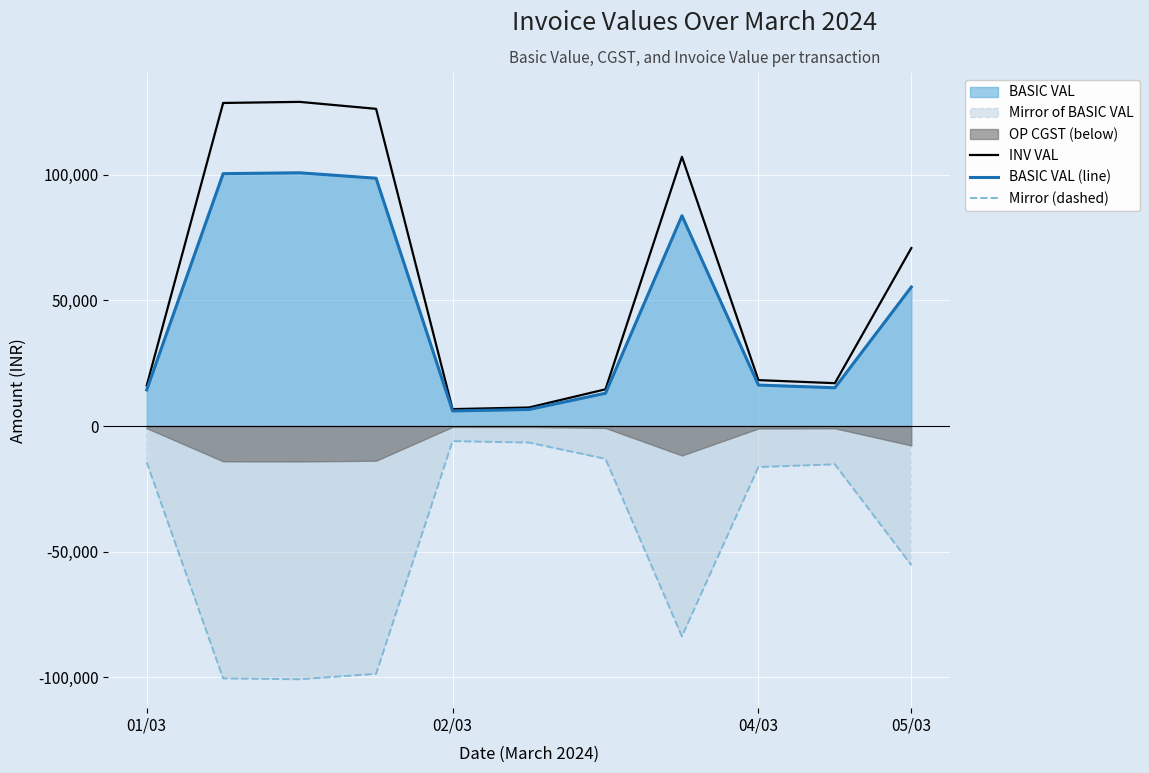

How many lines are shown in the chart?

3